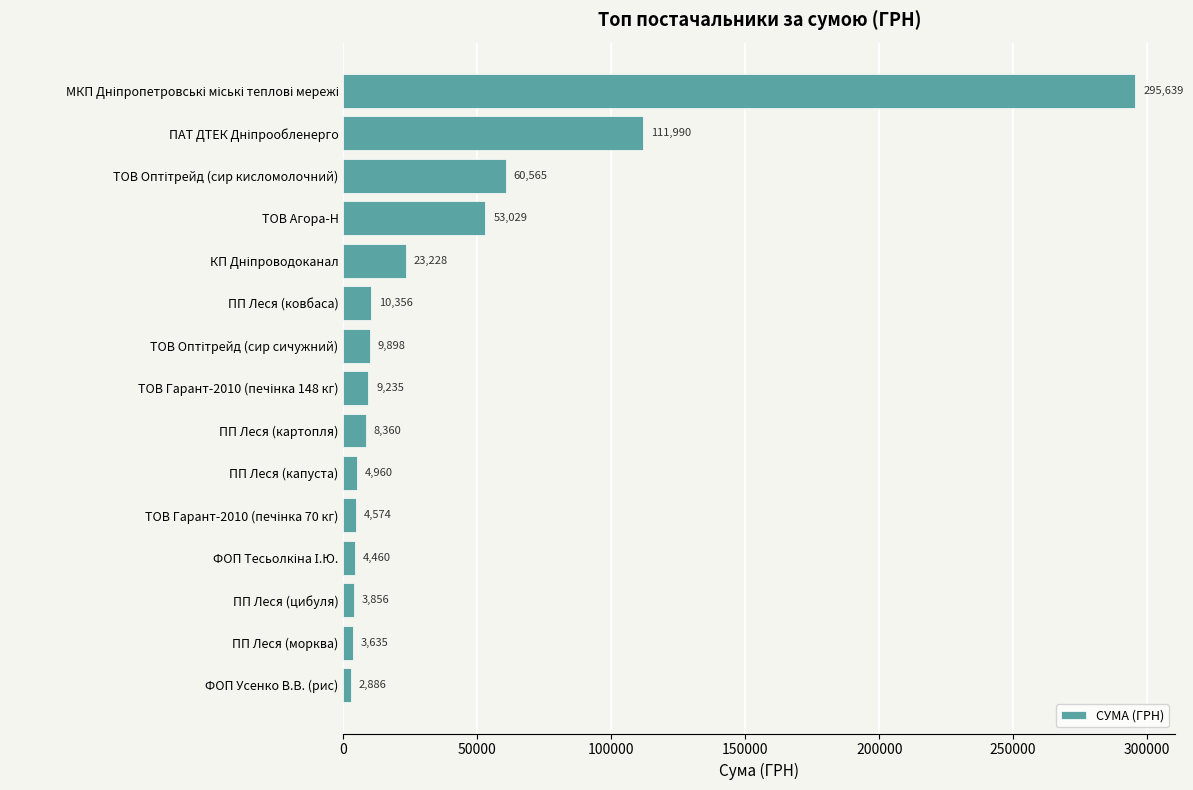

What is the value of the 6th bar from the top?

10355.9